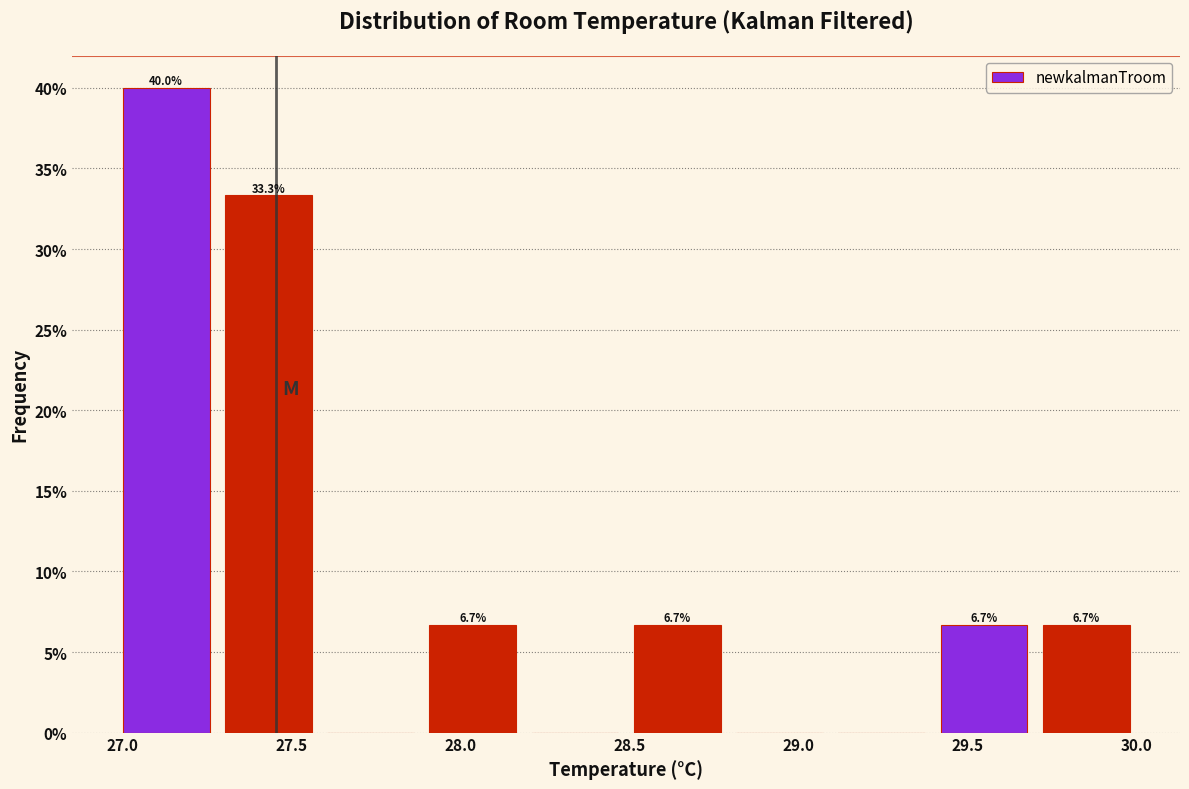

Over which range of the x-axis is the bar tallest?

27.0 to 27.3